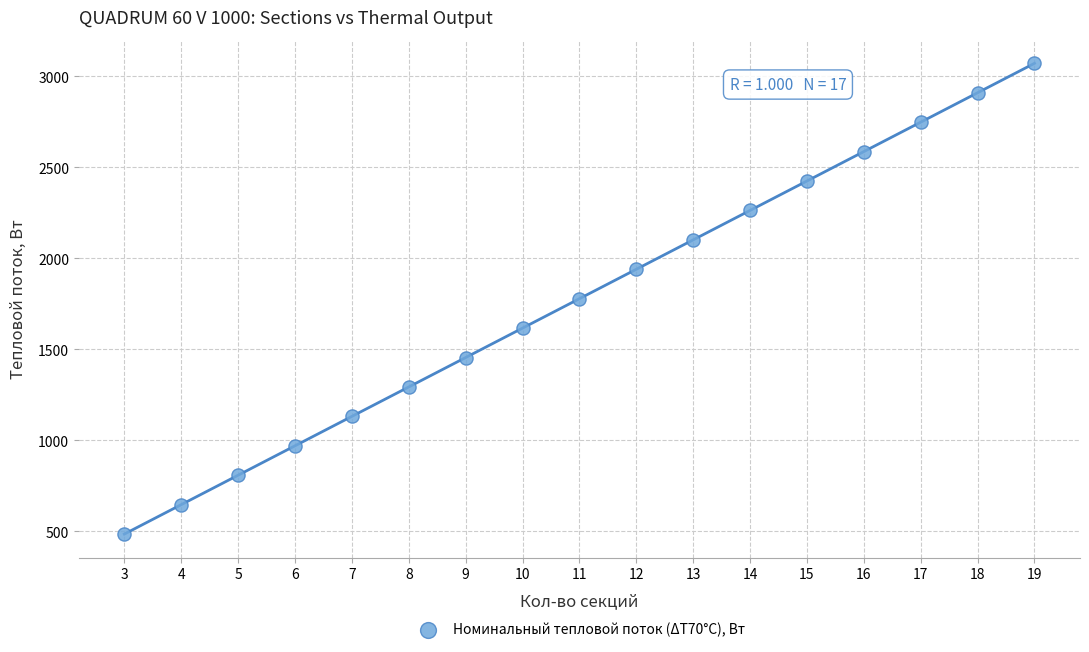

What is the range of Y values (max minus min)?

2585.6